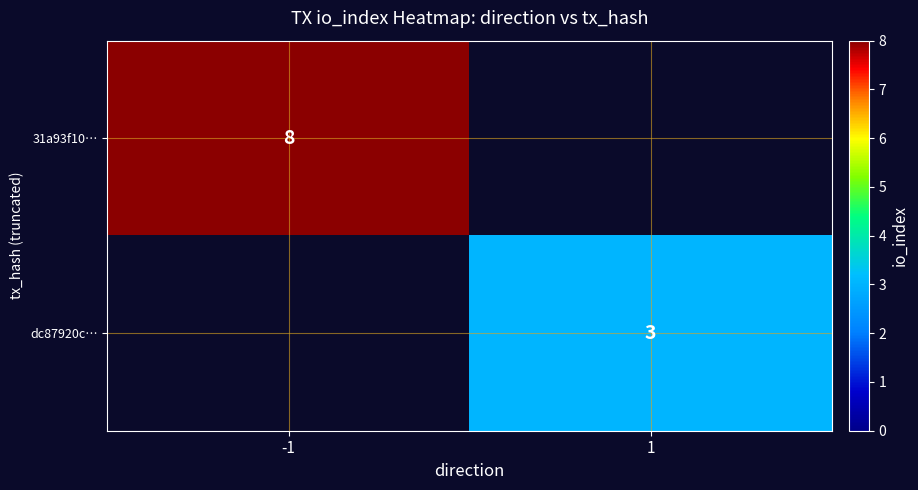

Which has a higher value, 1 or -1?

-1